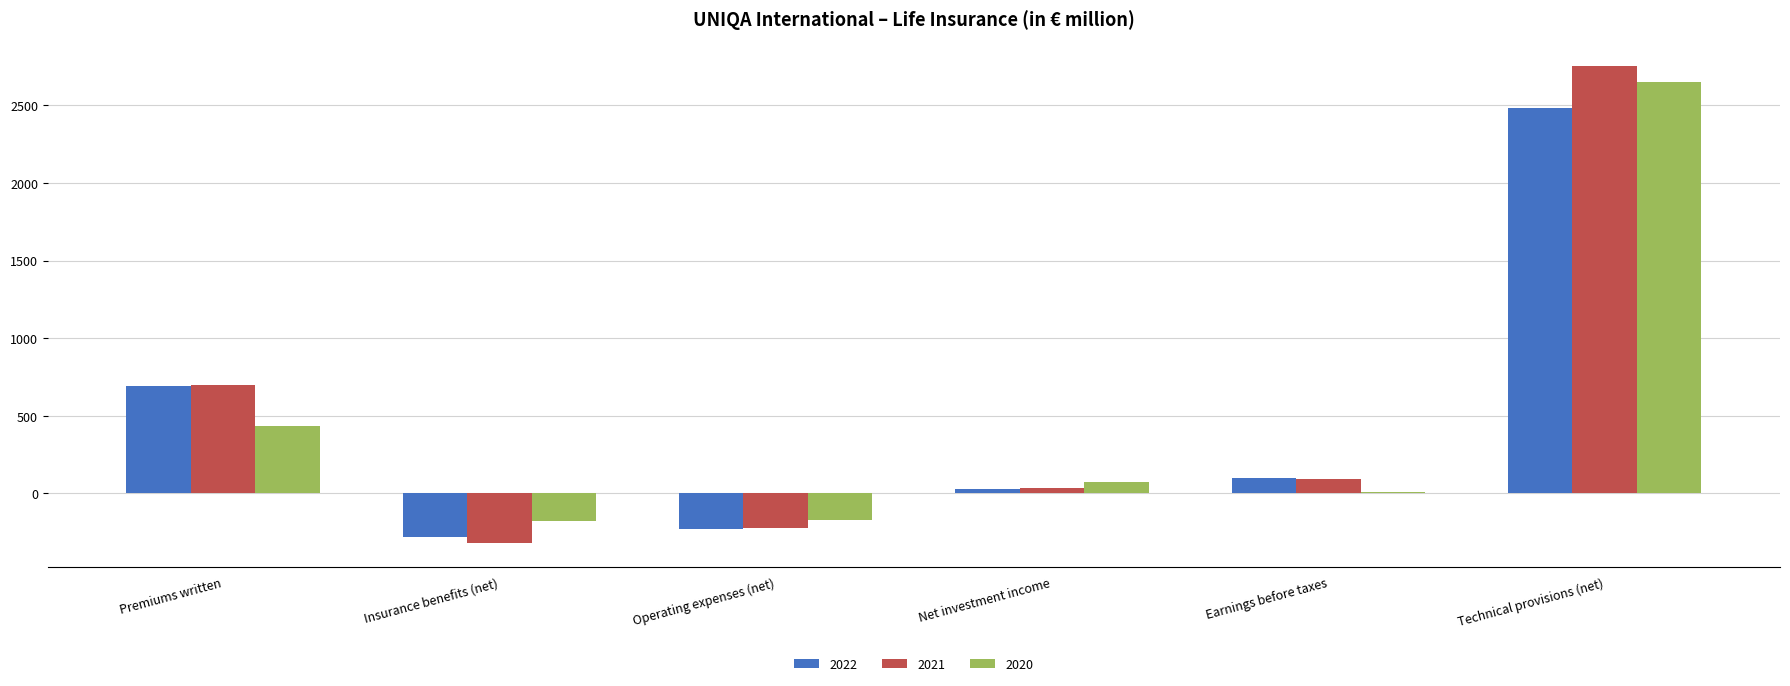

The value of 2022 at Insurance benefits (net) is -284.4. True or false?

True